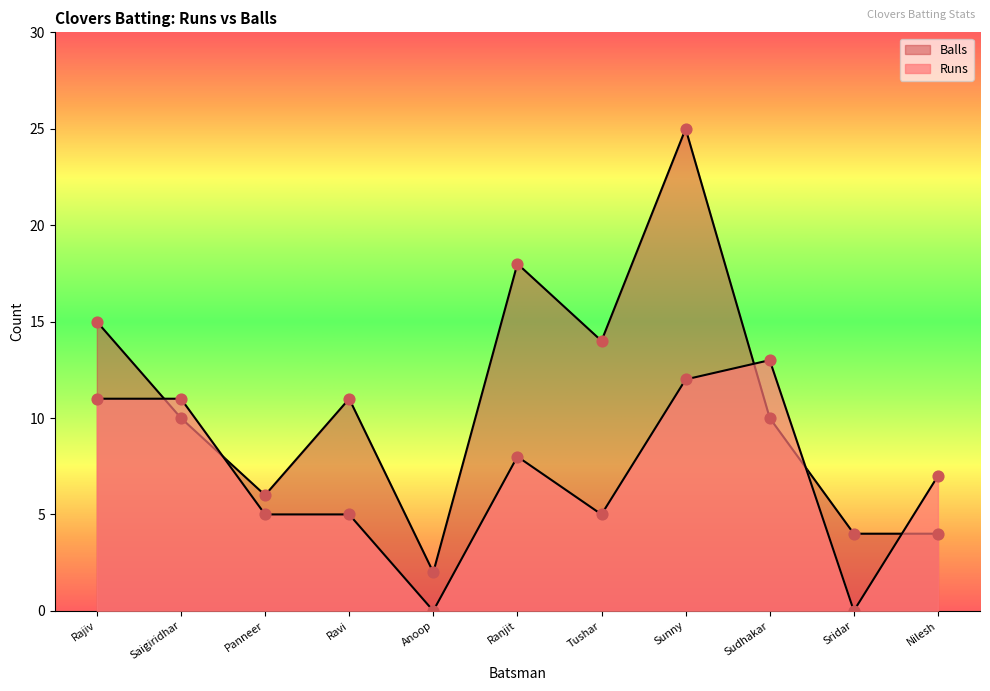

What is the total value across all series at Saigiridhar?

21